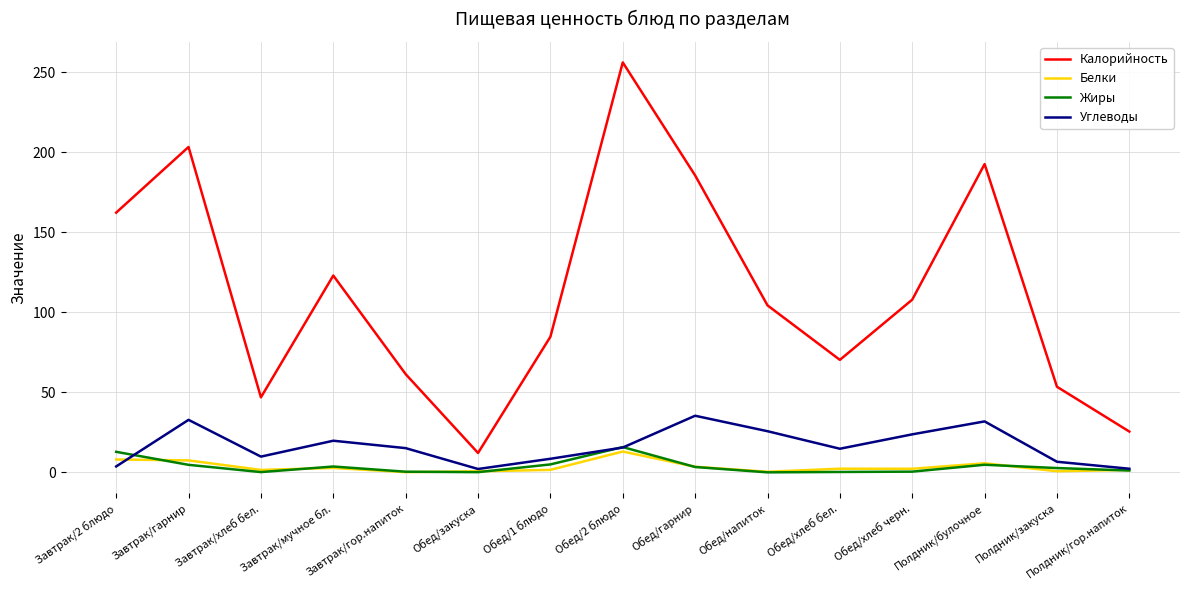

At which label is Калорийность closest to 134?

Завтрак/мучное бл.